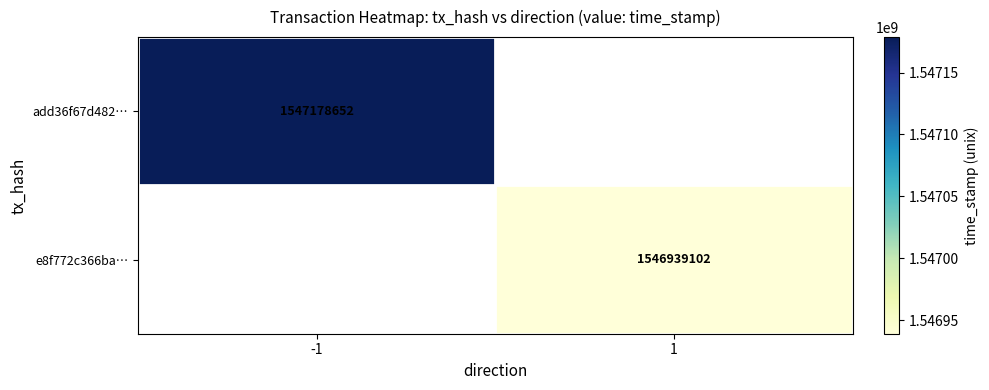

Is the value of add36f67d482… at -1 greater than the value of e8f772c366ba… at 1?

Yes